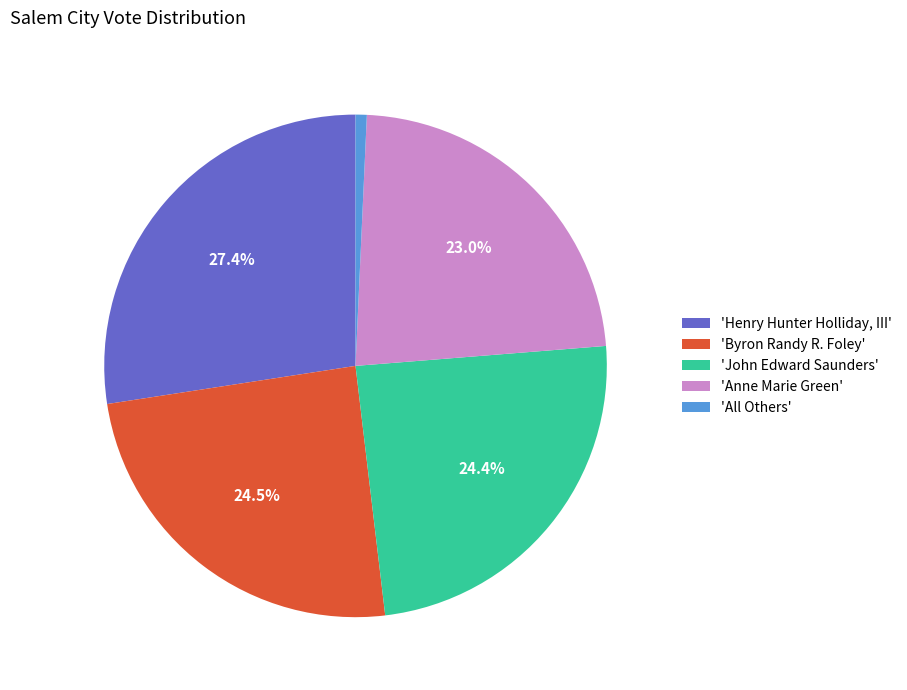

What is the ratio of the value at 'Anne Marie Green' to the value at 'John Edward Saunders'?

0.9